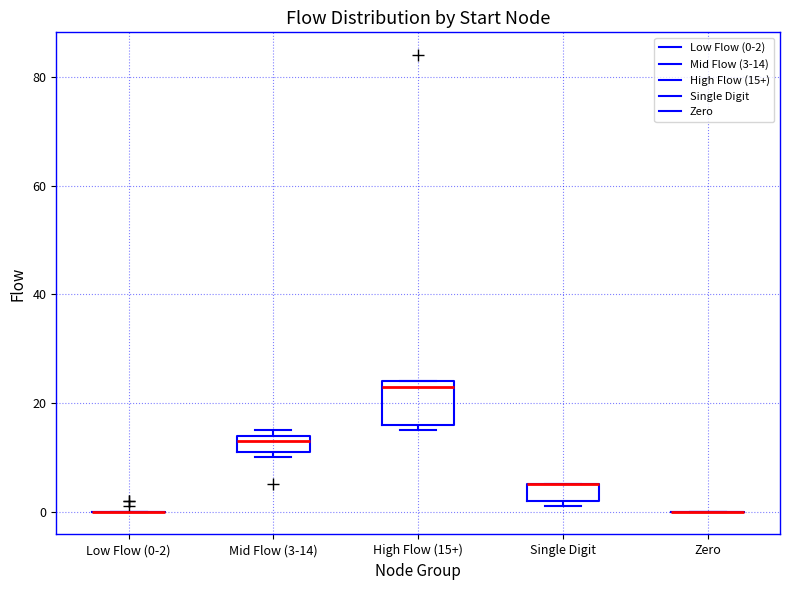

Reading left to right, transcribe this box plot: for each box, give where its median line is, the range the box spans, and where its two whiskers end, as read against the y-axis. The values are not printed on the chart, so give them approximately, as read against the axis.

Low Flow (0-2): box collapsed to a line at 0, whiskers 0 to 0
Mid Flow (3-14): median 14 (just below the box's upper edge), box 12 to 14, whiskers 10 to 16
High Flow (15+): median 24 (just below the box's upper edge), box 16 to 24, whiskers 16 (just below the box's lower edge) to 24
Single Digit: median 6 (drawn on the box's upper edge), box 2 to 6, whiskers 2 (just below the box's lower edge) to 6
Zero: box collapsed to a line at 0, whiskers 0 to 0